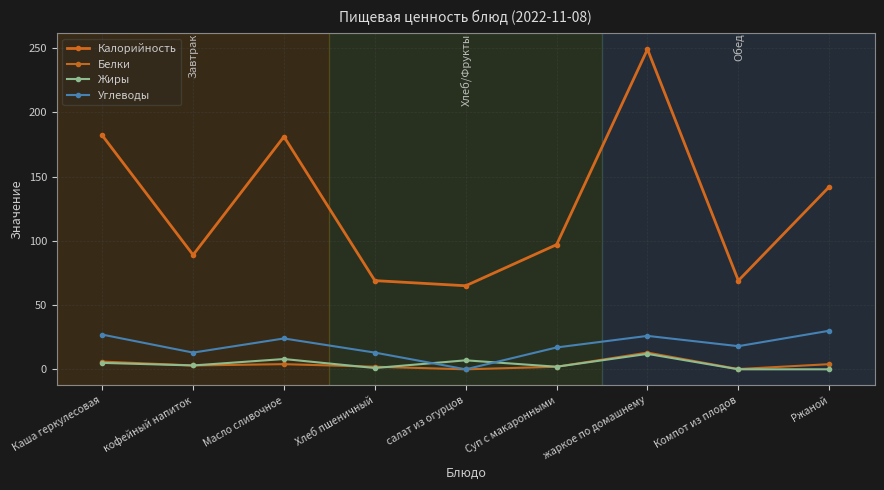

What is the sum of all Калорийность values?

1143.0